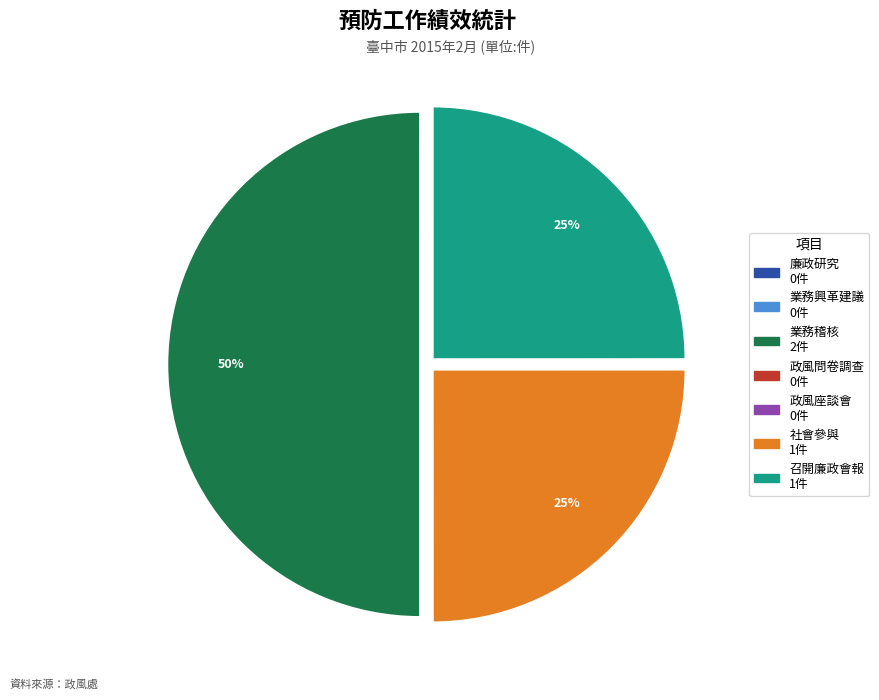

To the nearest percent, what is the difference between the largest and smallest slice percentages?

50%